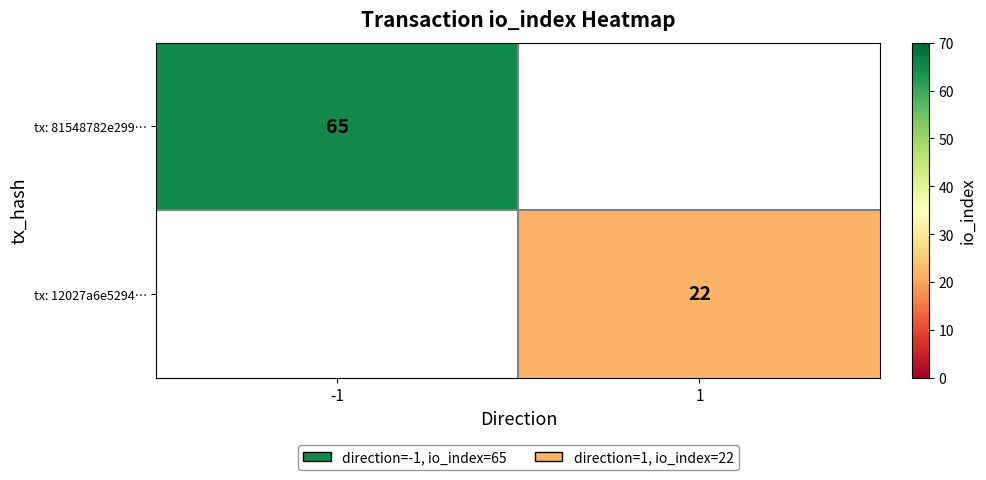

True or false: tx: 81548782e299… has a value of 65 at -1.

True